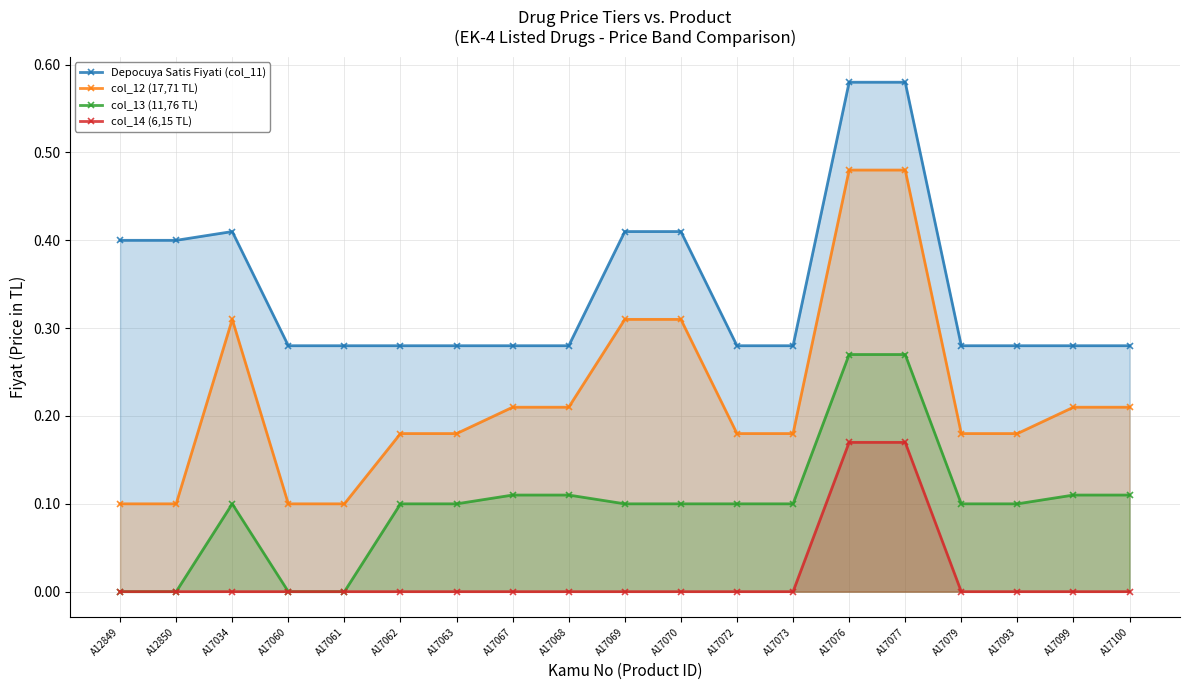

Between A17060 and A17061, which is larger?

A17060